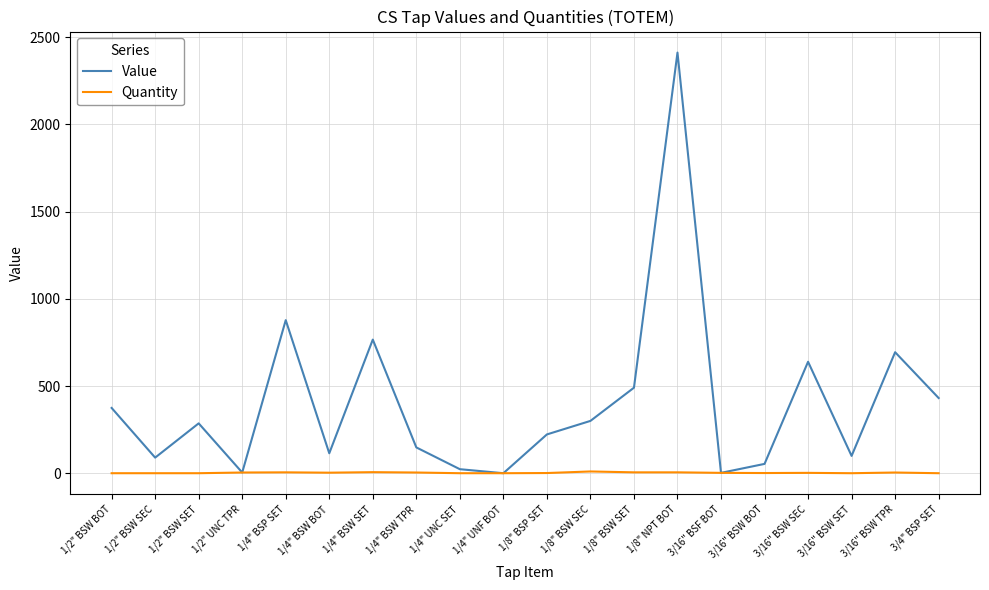

At which label does Value reach its peak?

1/8" NPT BOT